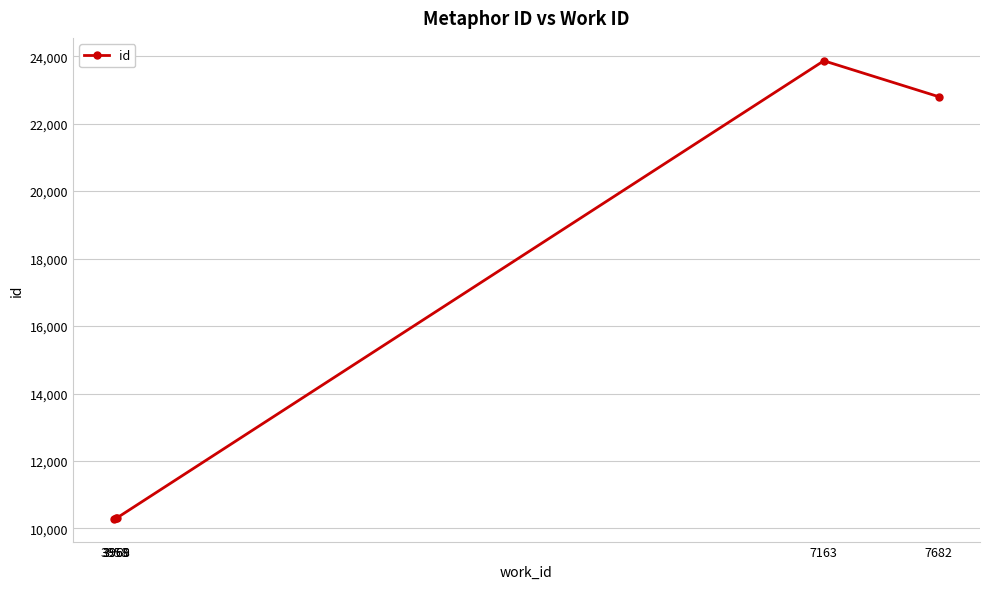

What is the change in value from 3968 to 7682?

+12496